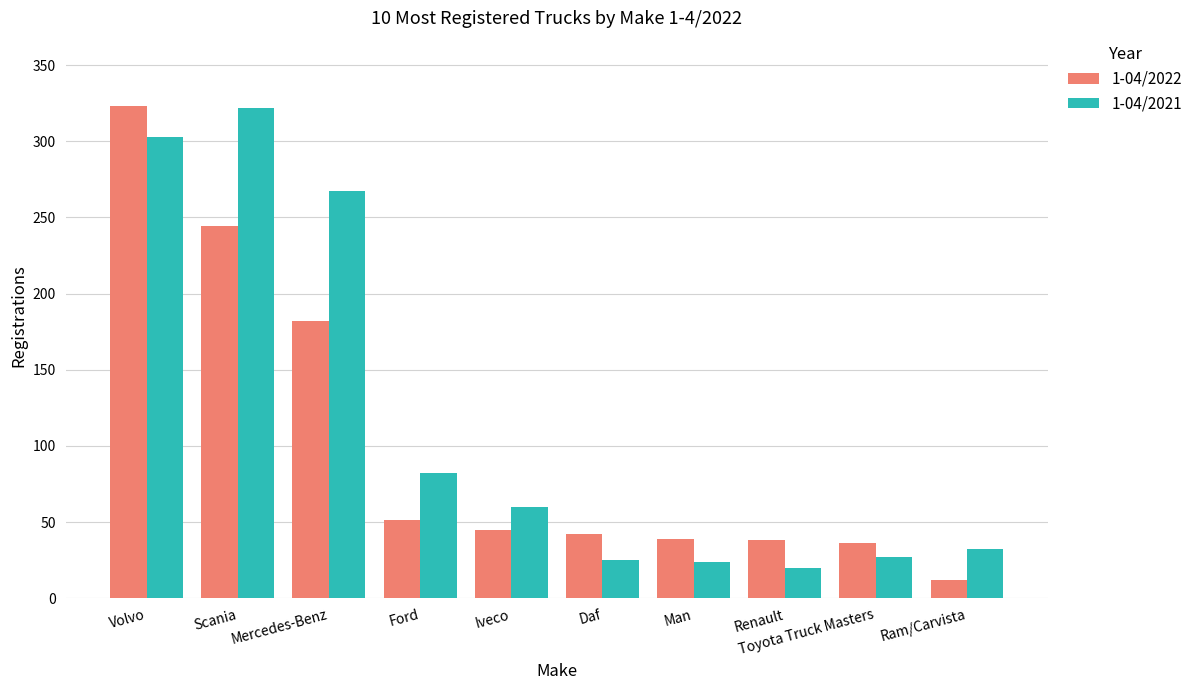

At Scania, list the series in order from largest to smallest.

1-04/2021, 1-04/2022